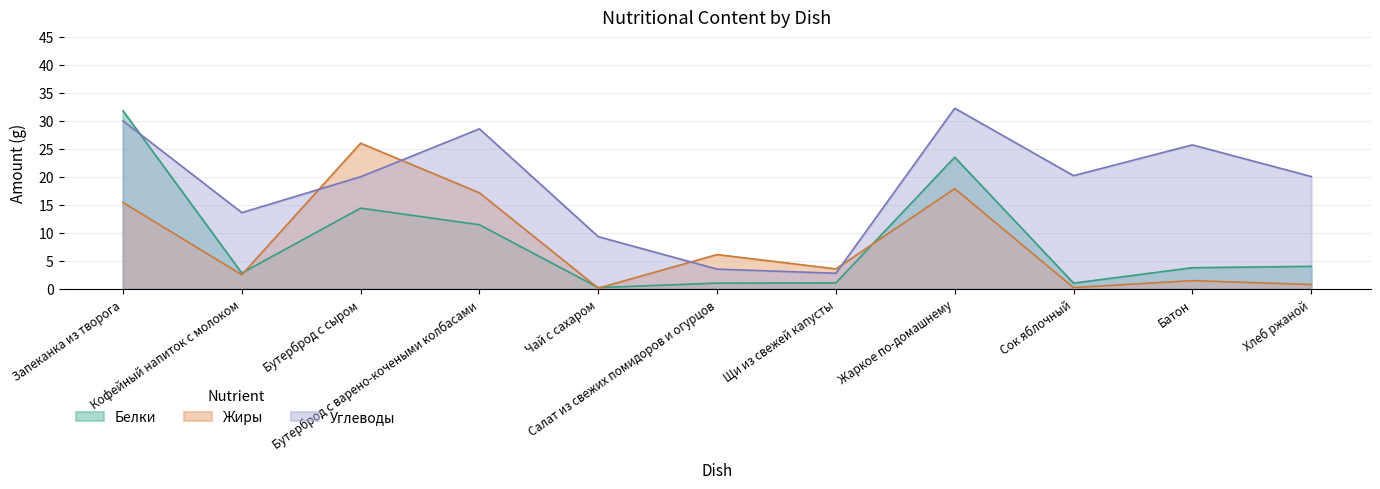

How many lines are shown in the chart?

3